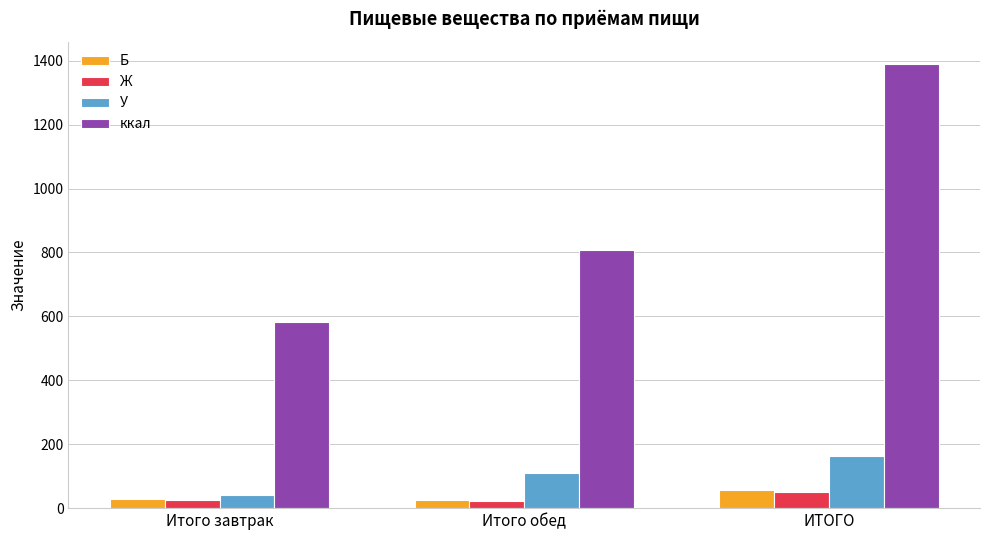

How many categories are shown in the chart?

3